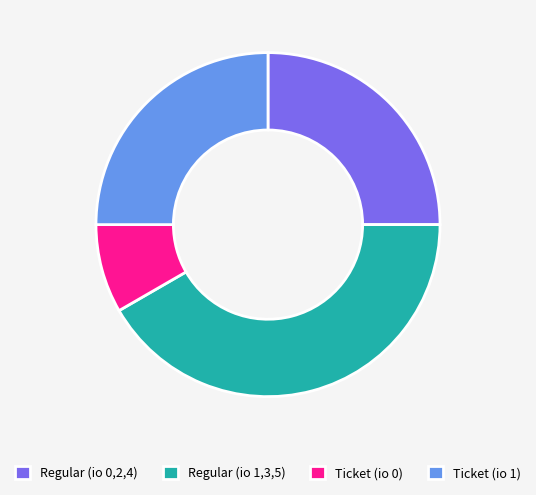

Which slice is the largest?

Regular (io 1,3,5)